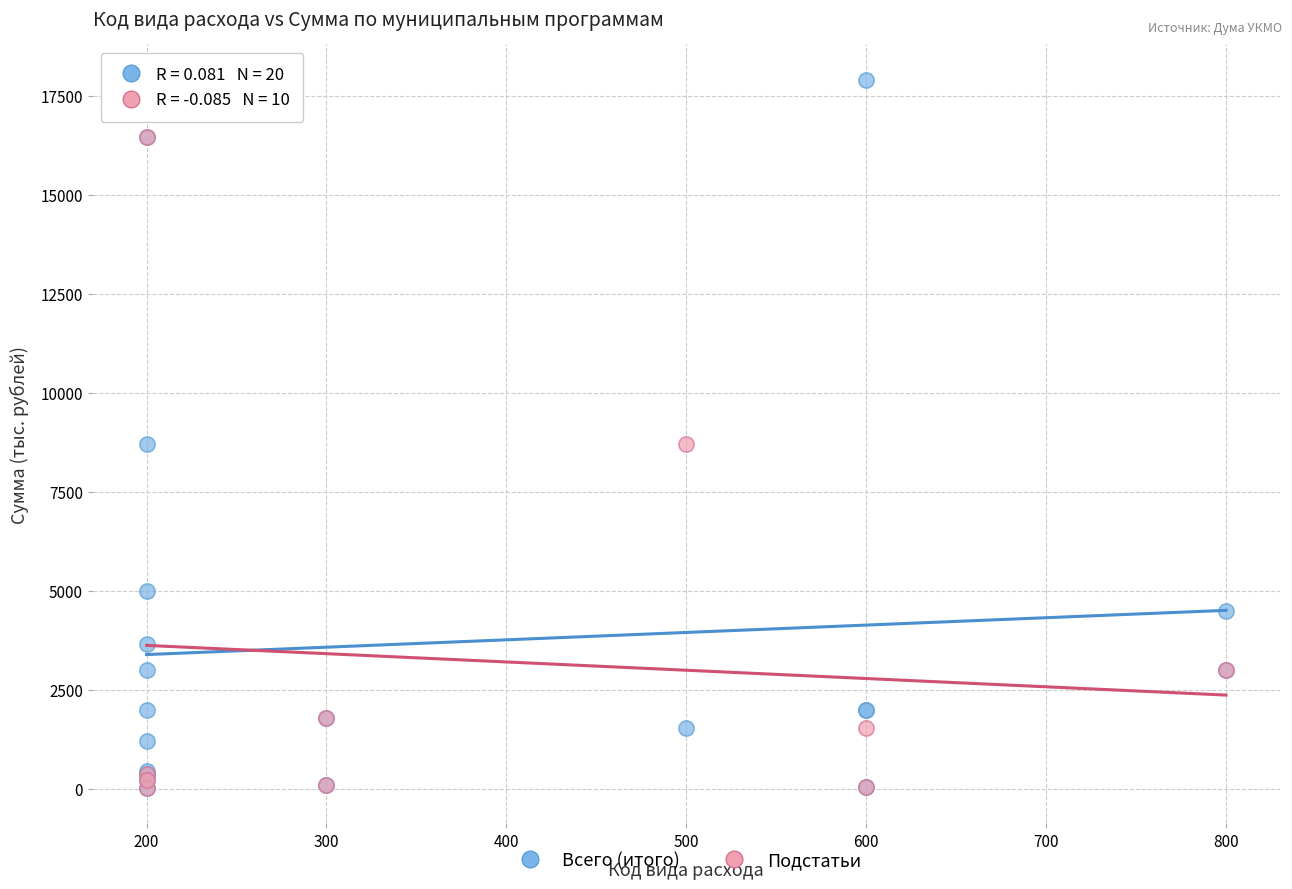

Which series has the widest spread of Y values?

Всего (итого)